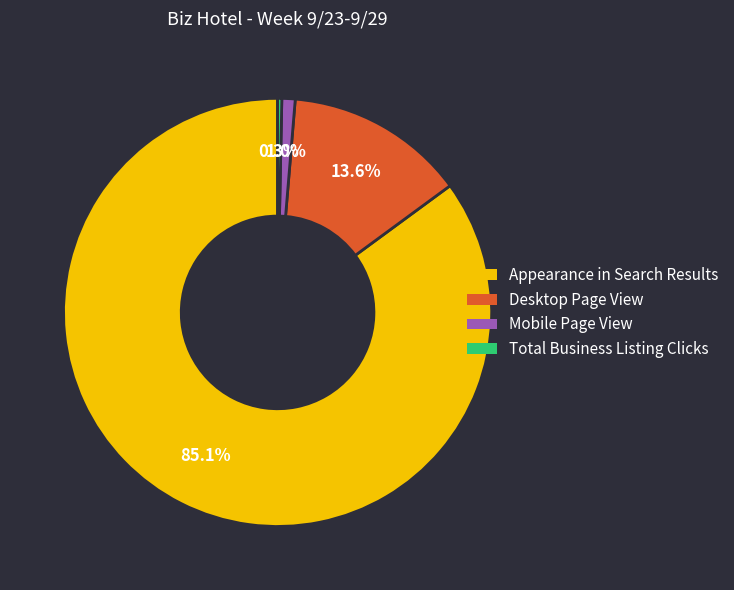

Which slice is the smallest?

Total Business Listing Clicks